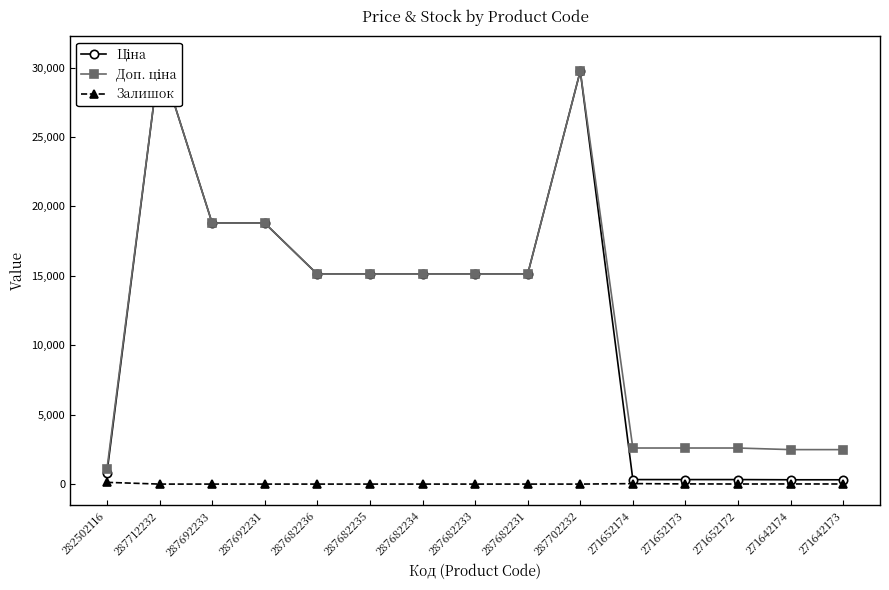

True or false: Доп. ціна and Ціна intersect in this chart.

False